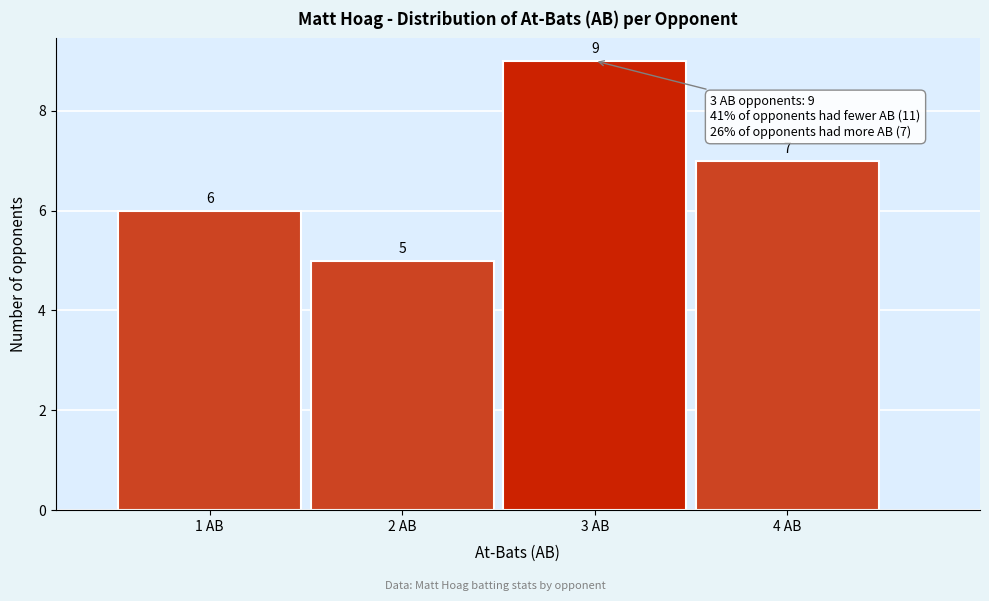

Reading left to right, list every bar in this chart as the range it spans on the x-axis followed by its height.

0.5 to 1.5: 6
1.5 to 2.5: 5
2.5 to 3.5: 9
3.5 to 4.5: 7